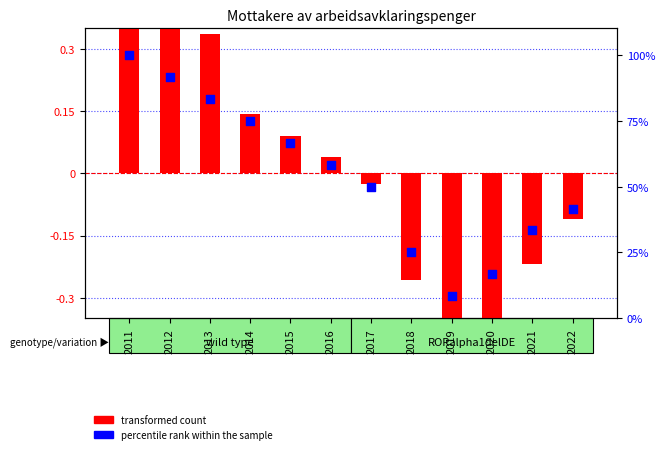

Which series reaches the maximum Y coordinate?

percentile rank within the sample